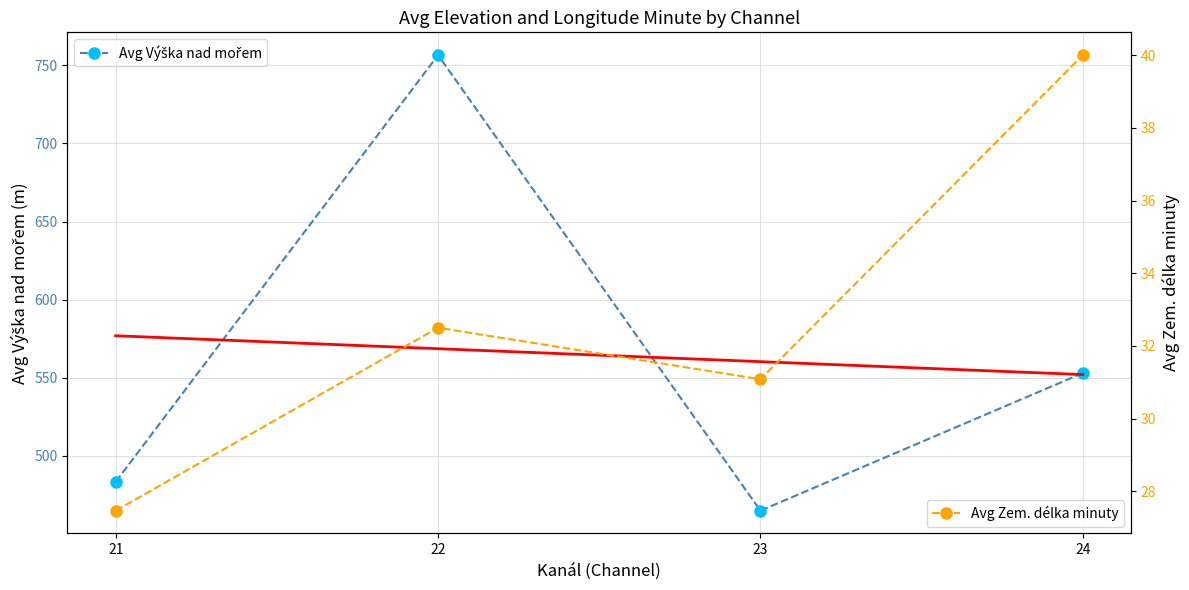

At which label does Avg Výška nad mořem reach its minimum?

23